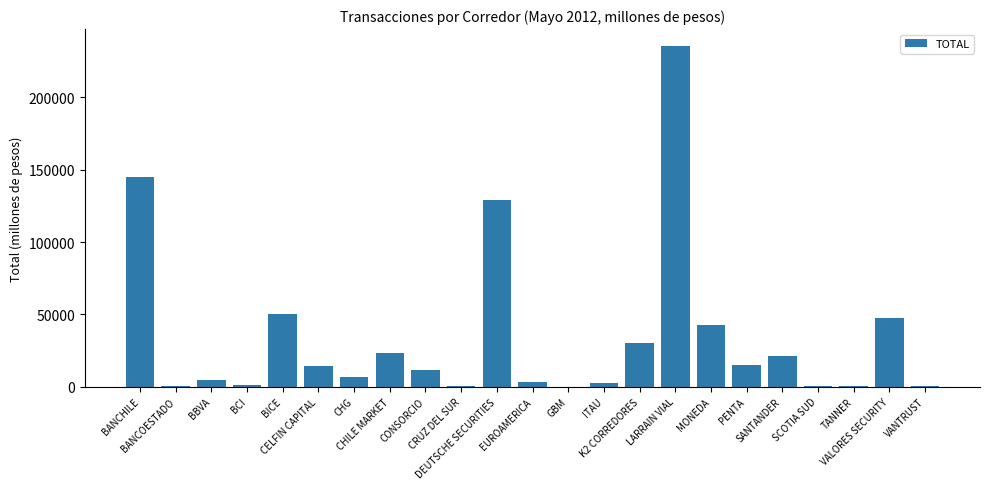

What is the sum of all values?

786843.9